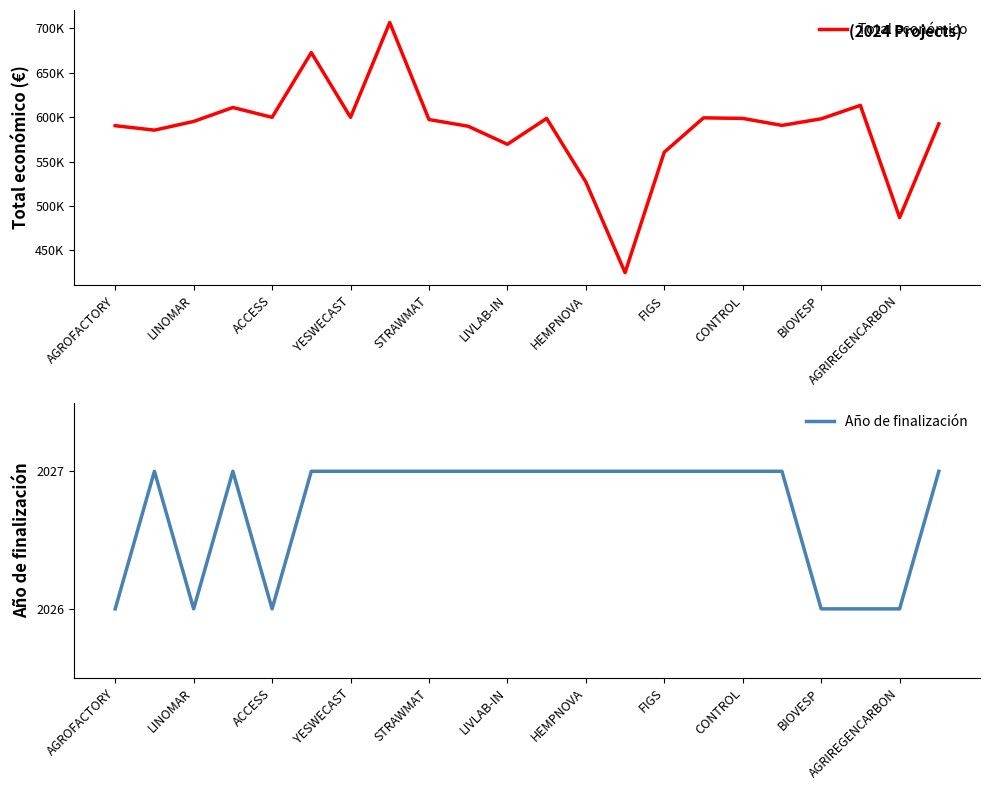

Does the chart have visible grid lines?

No